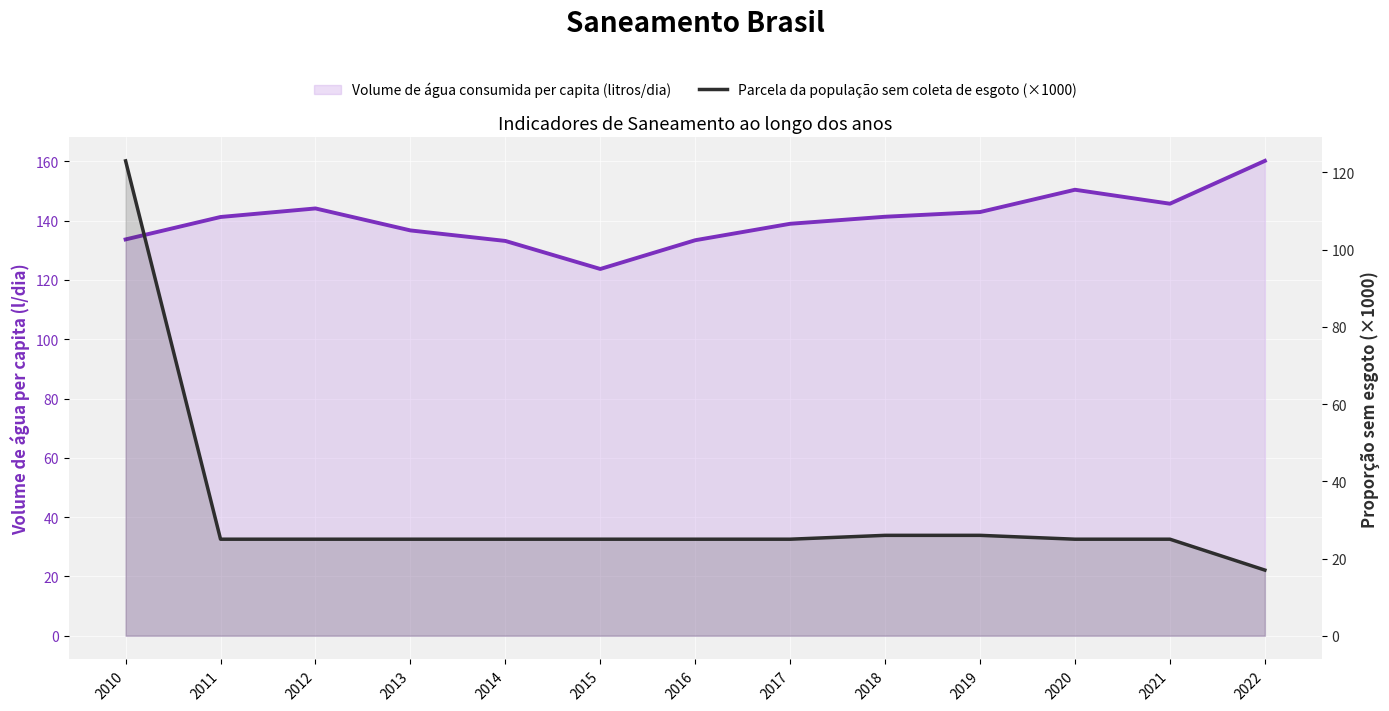

Reading left to right, list all the values displayed in this chart.

Volume de água consumida per capita (litros/dia): 2010=133.7	2011=141.2	2012=144.1	2013=136.7	2014=133.2	2015=123.7	2016=133.4	2017=139.0	2018=141.3	2019=142.9	2020=150.4	2021=145.7	2022=160.2
Parcela da população sem coleta de esgoto (×1000): 2010=123.0	2011=25.0	2012=25.0	2013=25.0	2014=25.0	2015=25.0	2016=25.0	2017=25.0	2018=26.0	2019=26.0	2020=25.0	2021=25.0	2022=17.0